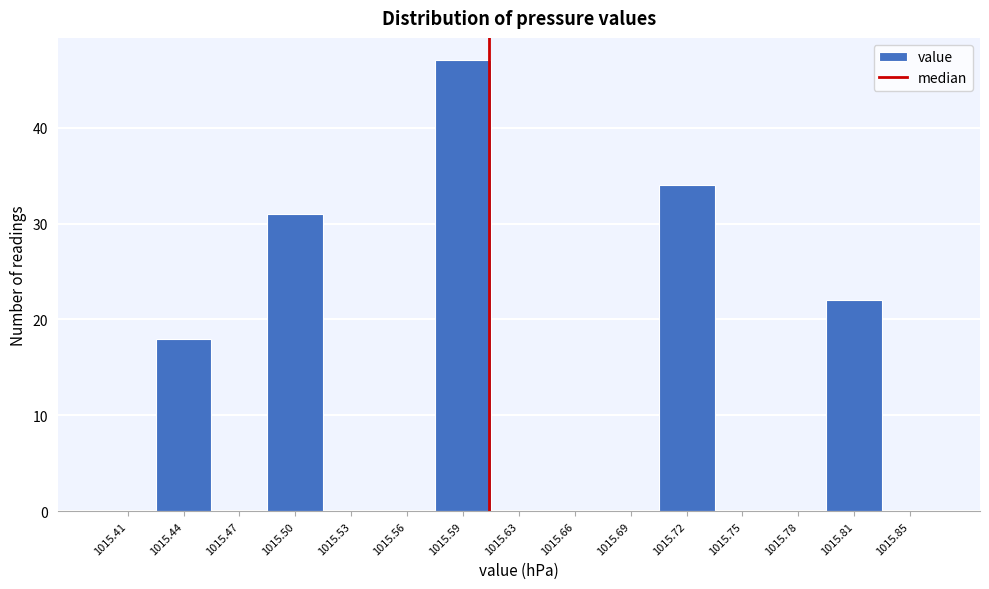

How tall is the bar that spans 1015.800 to 1015.830 on the x-axis? Neither the bar edges nor the heights are printed on the chart, so give them approximately, as read against the axes.

22